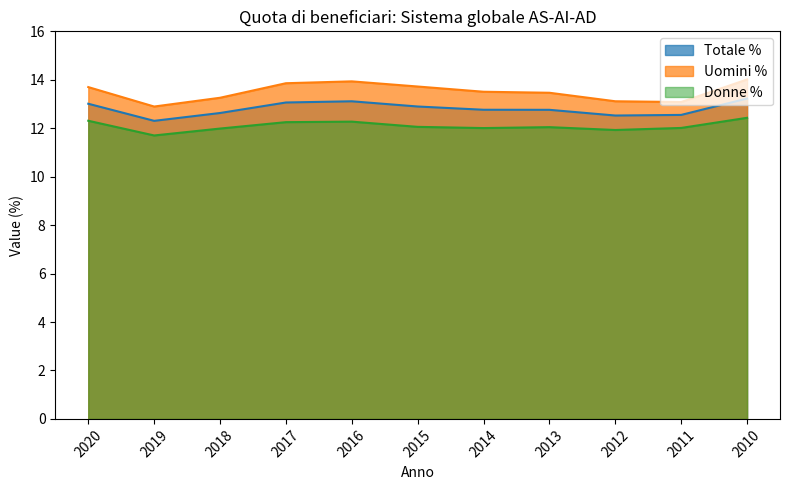

The value of Totale % at 2015 is 21.9. True or false?

False